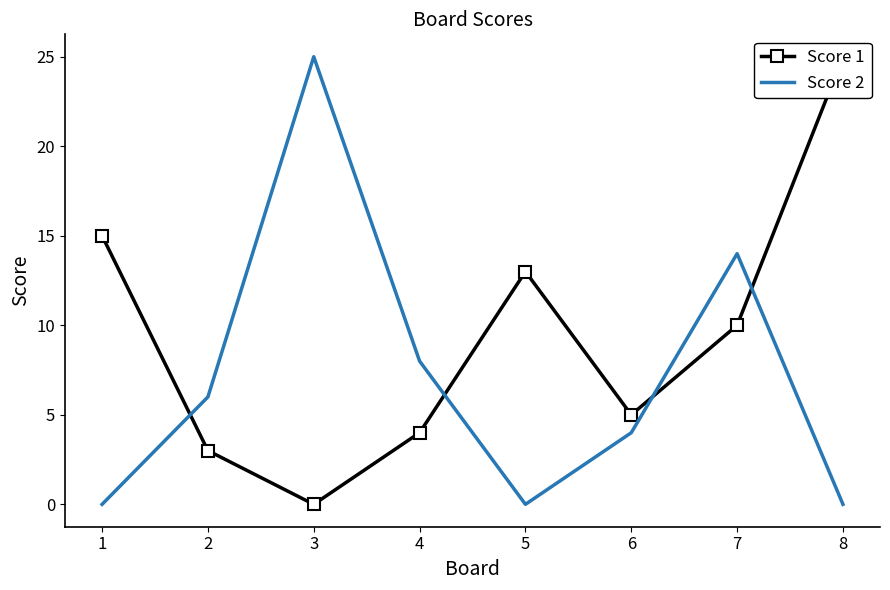

At which label does Score 2 reach its peak?

3